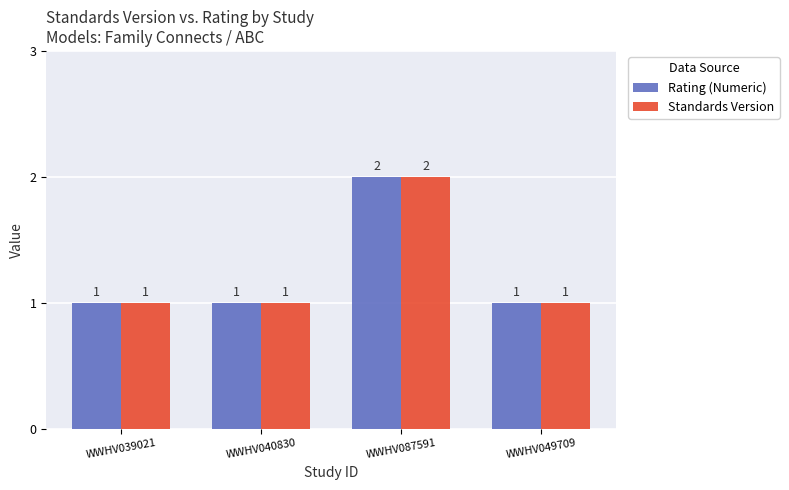

Reading left to right, transcribe all the data shown in this chart.

Rating (Numeric): 1	1	2	1
Standards Version: 1	1	2	1